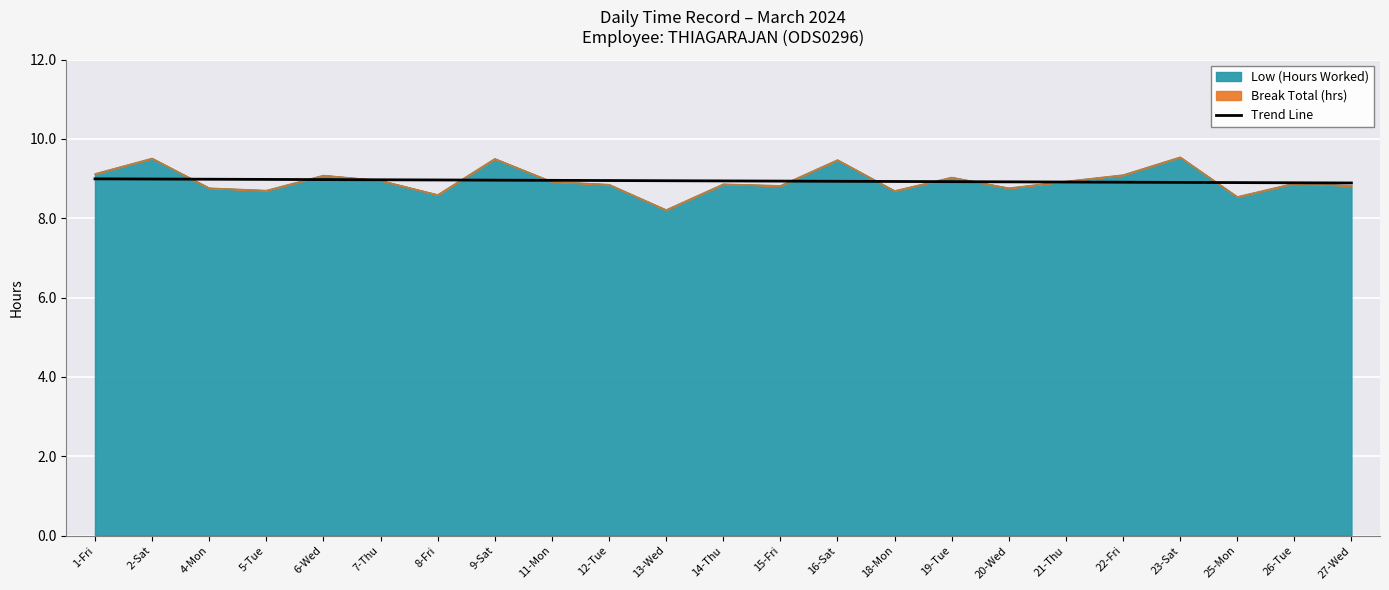

Reading left to right, what are all the values shown in this chart?

9.0	9.0	9.0	9.0	9.0	9.0	9.0	9.0	9.0	8.9	8.9	8.9	8.9	8.9	8.9	8.9	8.9	8.9	8.9	8.9	8.9	8.9	8.9